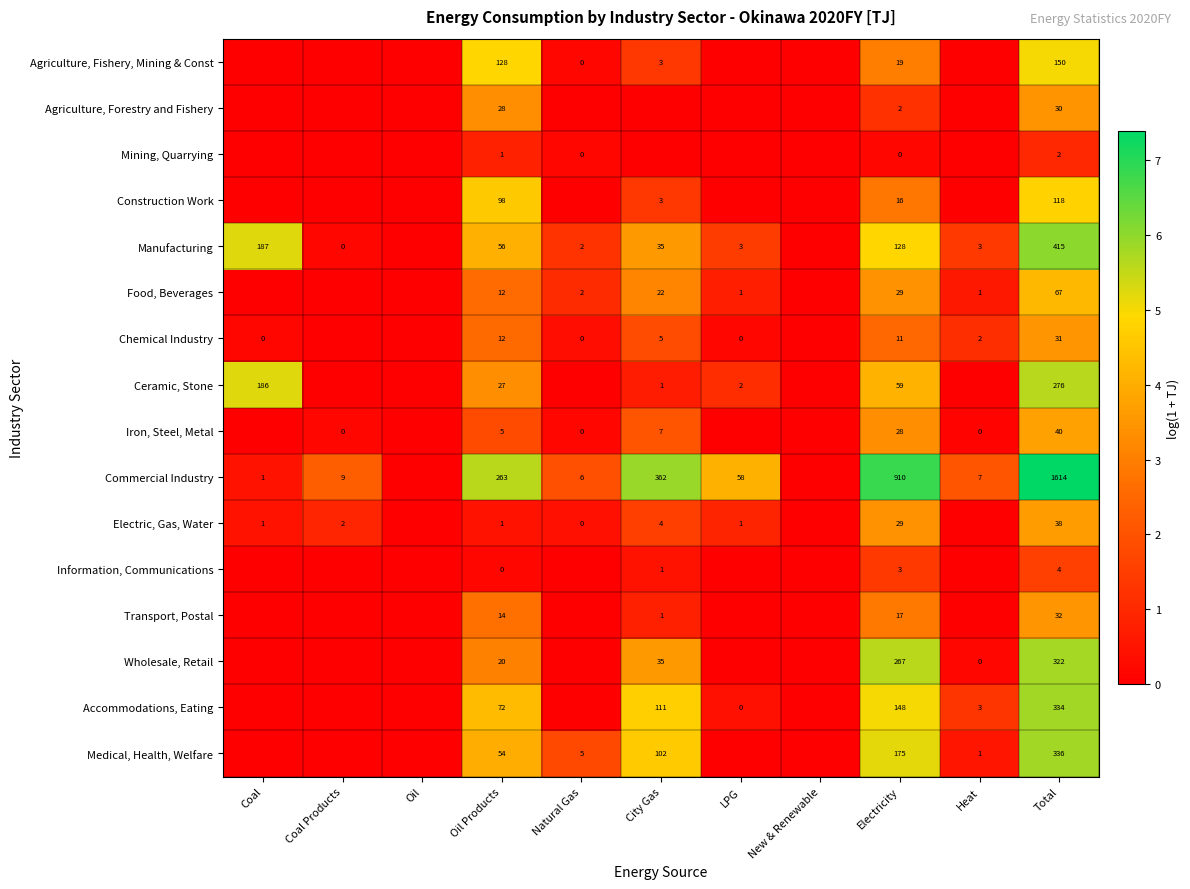

At which category does the chart reach its peak across all series?

Total